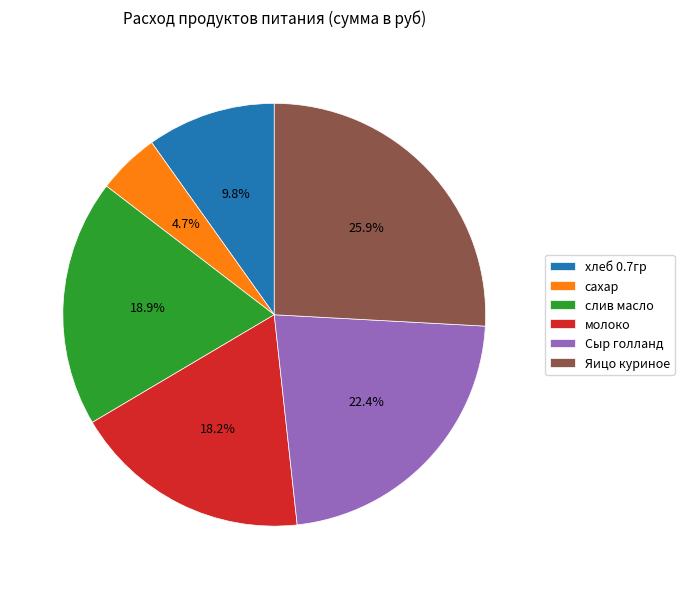

Between хлеб 0.7гр and Сыр голланд, which is larger?

Сыр голланд